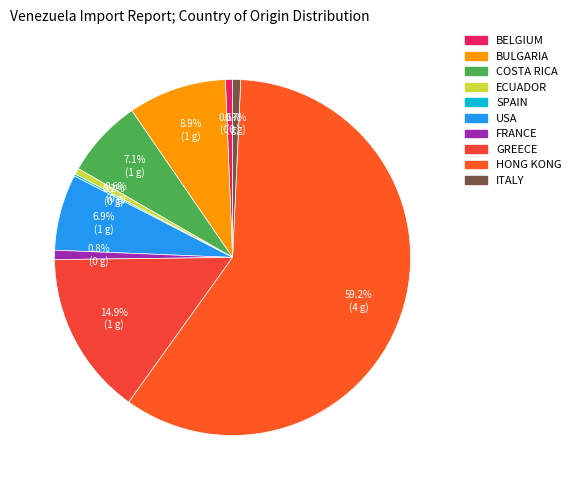

Which category accounts for the majority?

HONG KONG